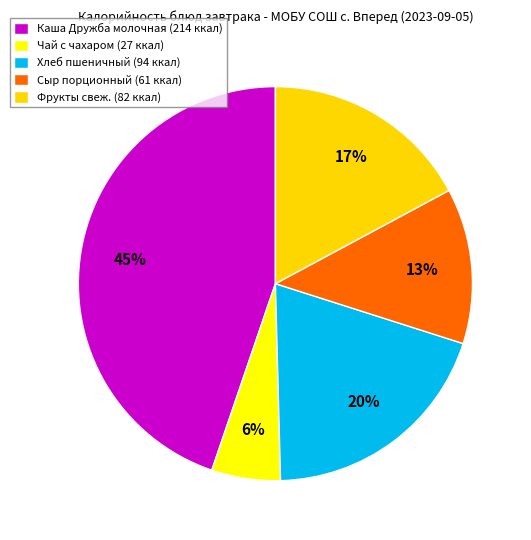

How many segments does this pie chart have?

5